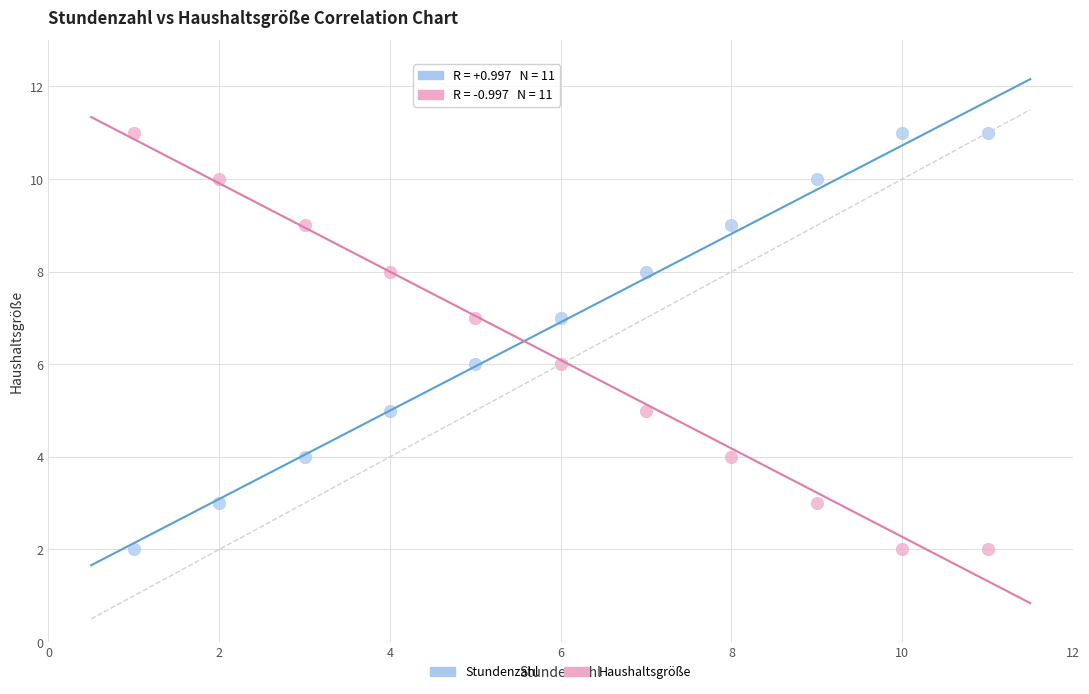

What is the X range (max minus min) for the scatter plot?

10